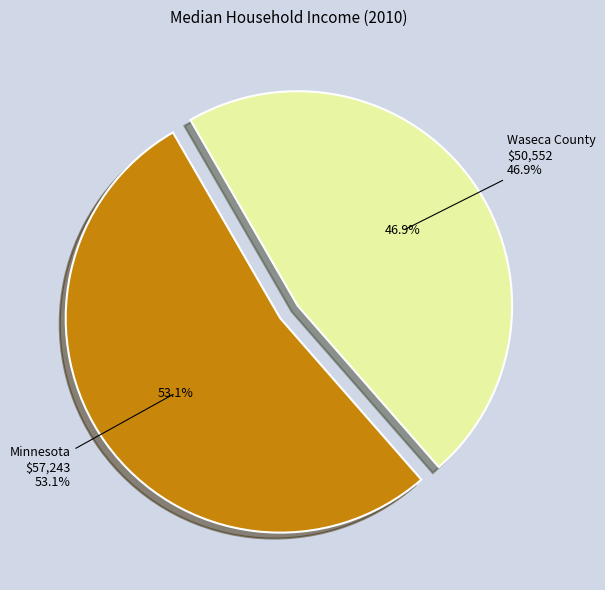

Which category accounts for the majority?

Minnesota